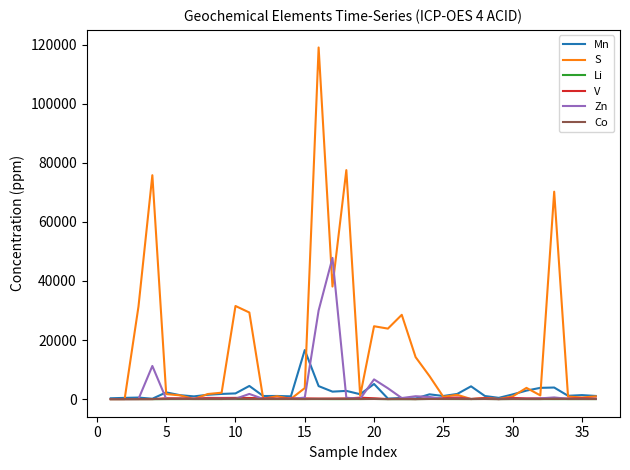

Which series has the largest total across all categories?

S